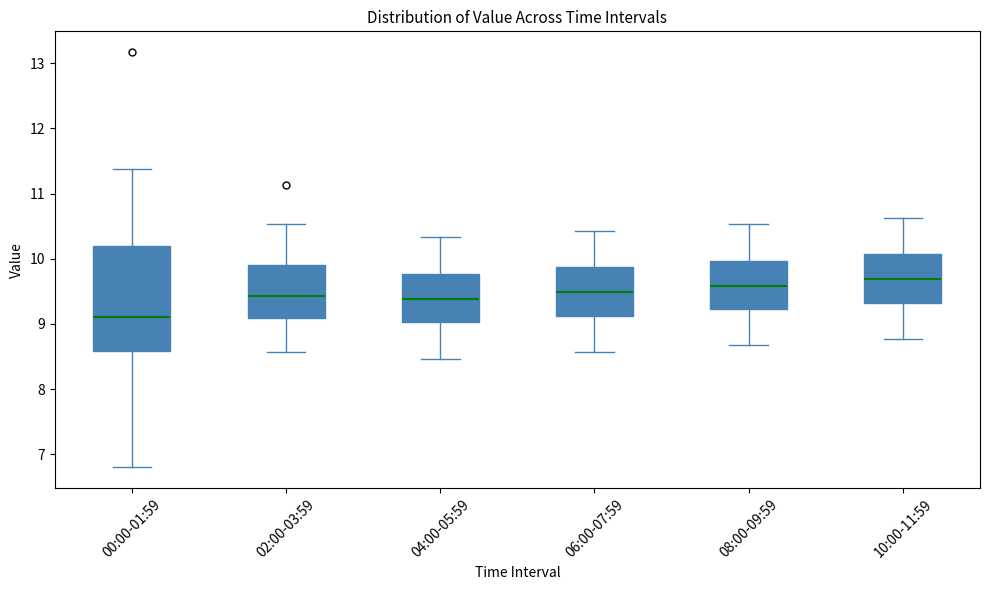

Reading left to right, transcribe this box plot: for each box, give where its median line is, the range the box spans, and where its two whiskers end, as read against the y-axis. The values are not printed on the chart, so give them approximately, as read against the axis.

00:00-01:59: median 9.1, box 8.6 to 10.2, whiskers 6.8 to 11.4
02:00-03:59: median 9.4, box 9.1 to 9.9, whiskers 8.6 to 10.5
04:00-05:59: median 9.4, box 9.0 to 9.8, whiskers 8.5 to 10.3
06:00-07:59: median 9.5, box 9.1 to 9.9, whiskers 8.6 to 10.4
08:00-09:59: median 9.6, box 9.2 to 10.0, whiskers 8.7 to 10.5
10:00-11:59: median 9.7, box 9.3 to 10.1, whiskers 8.8 to 10.6